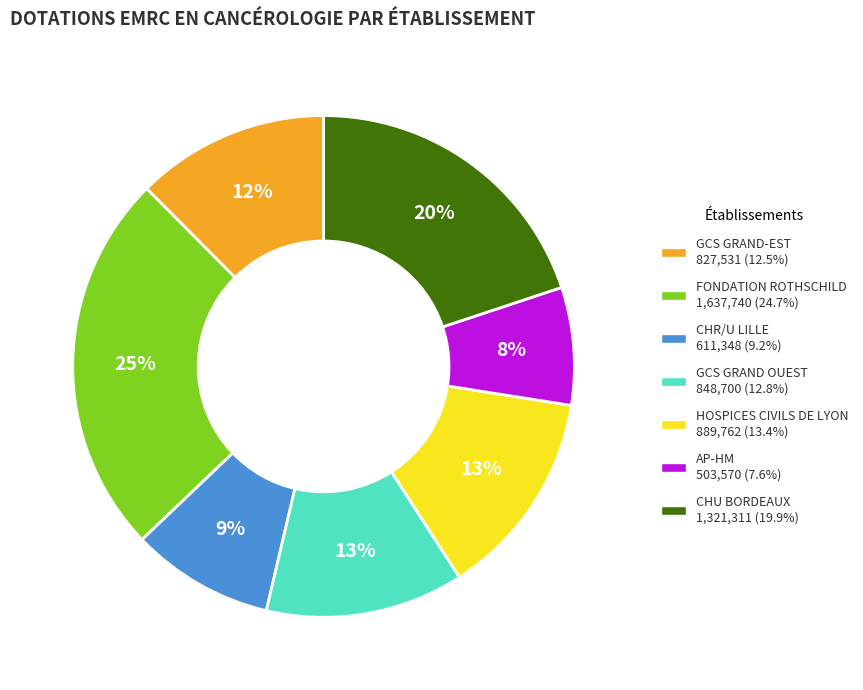

How many slices are in this pie chart?

7